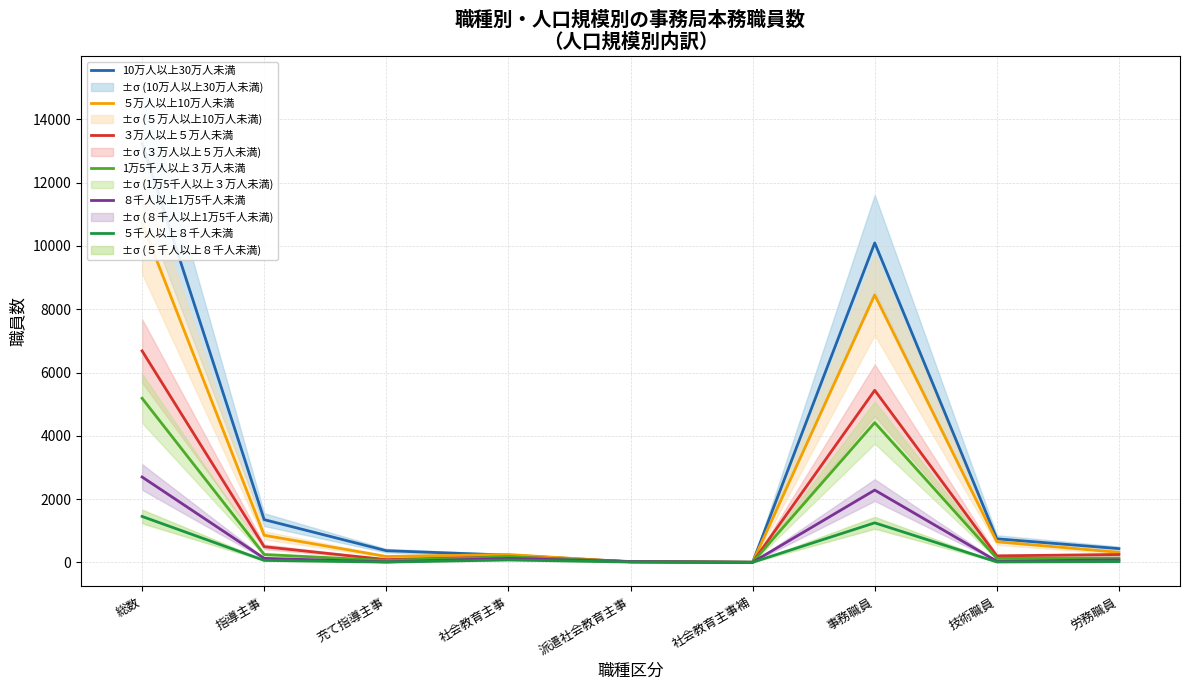

Where does the 1万5千人以上３万人未満 series first go above 135?

総数